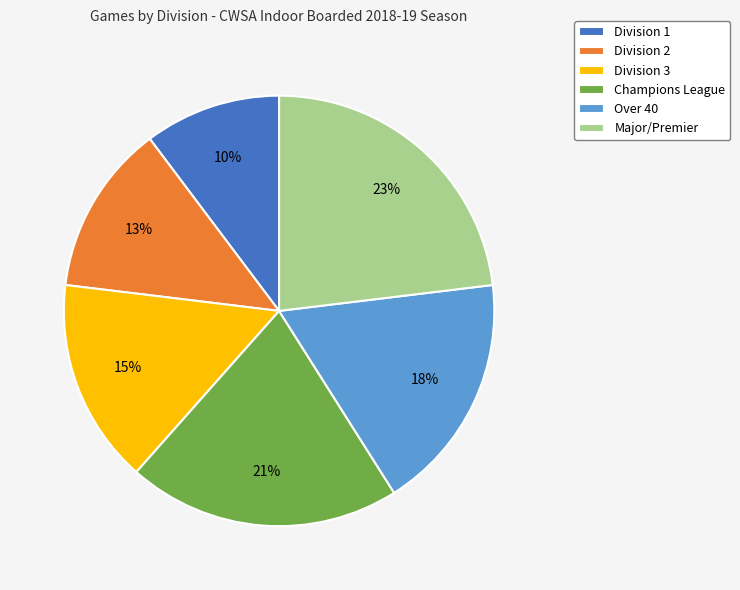

Which slice is the largest?

Major/Premier